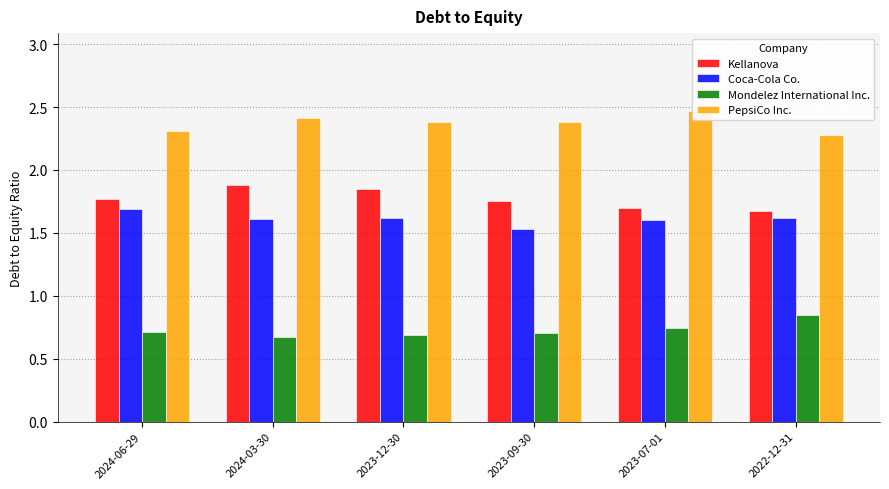

What is the difference between the highest and lowest values at 2024-06-29?

1.6